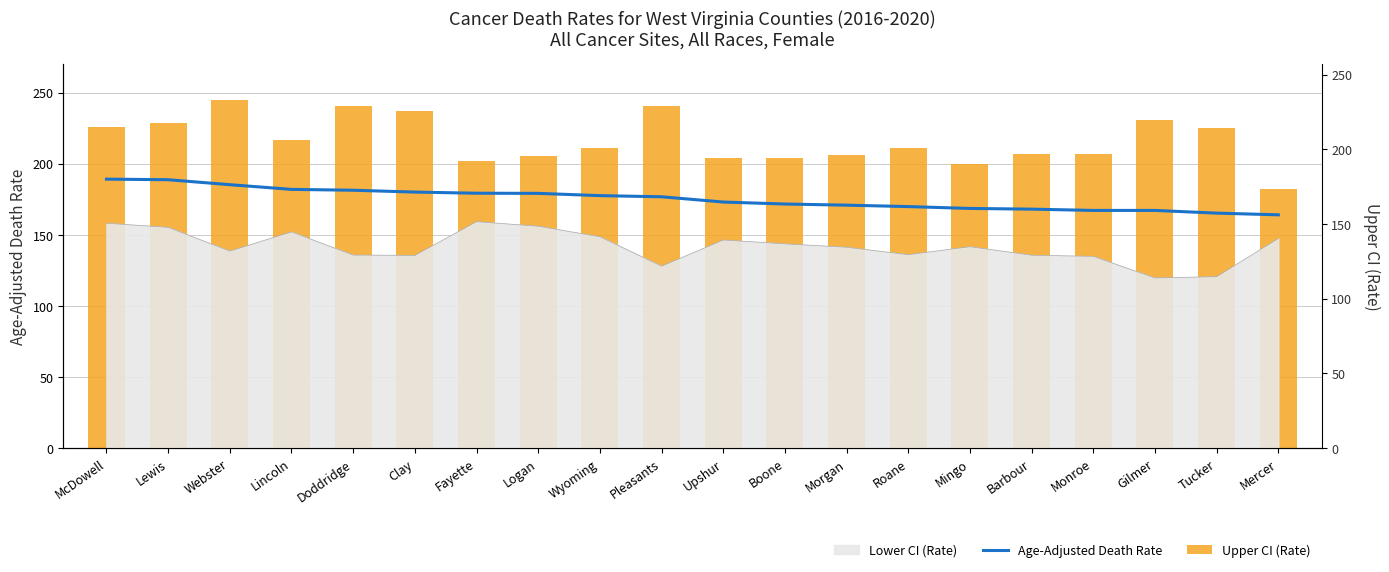

Is it true that Age-Adjusted Death Rate equals 258.7 at Upshur?

False